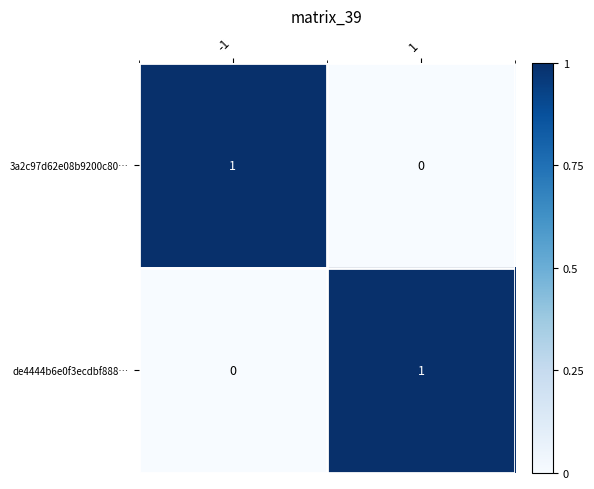

At 1, list the series in order from smallest to largest.

3a2c97d62e08b9200c80…, de4444b6e0f3ecdbf888…